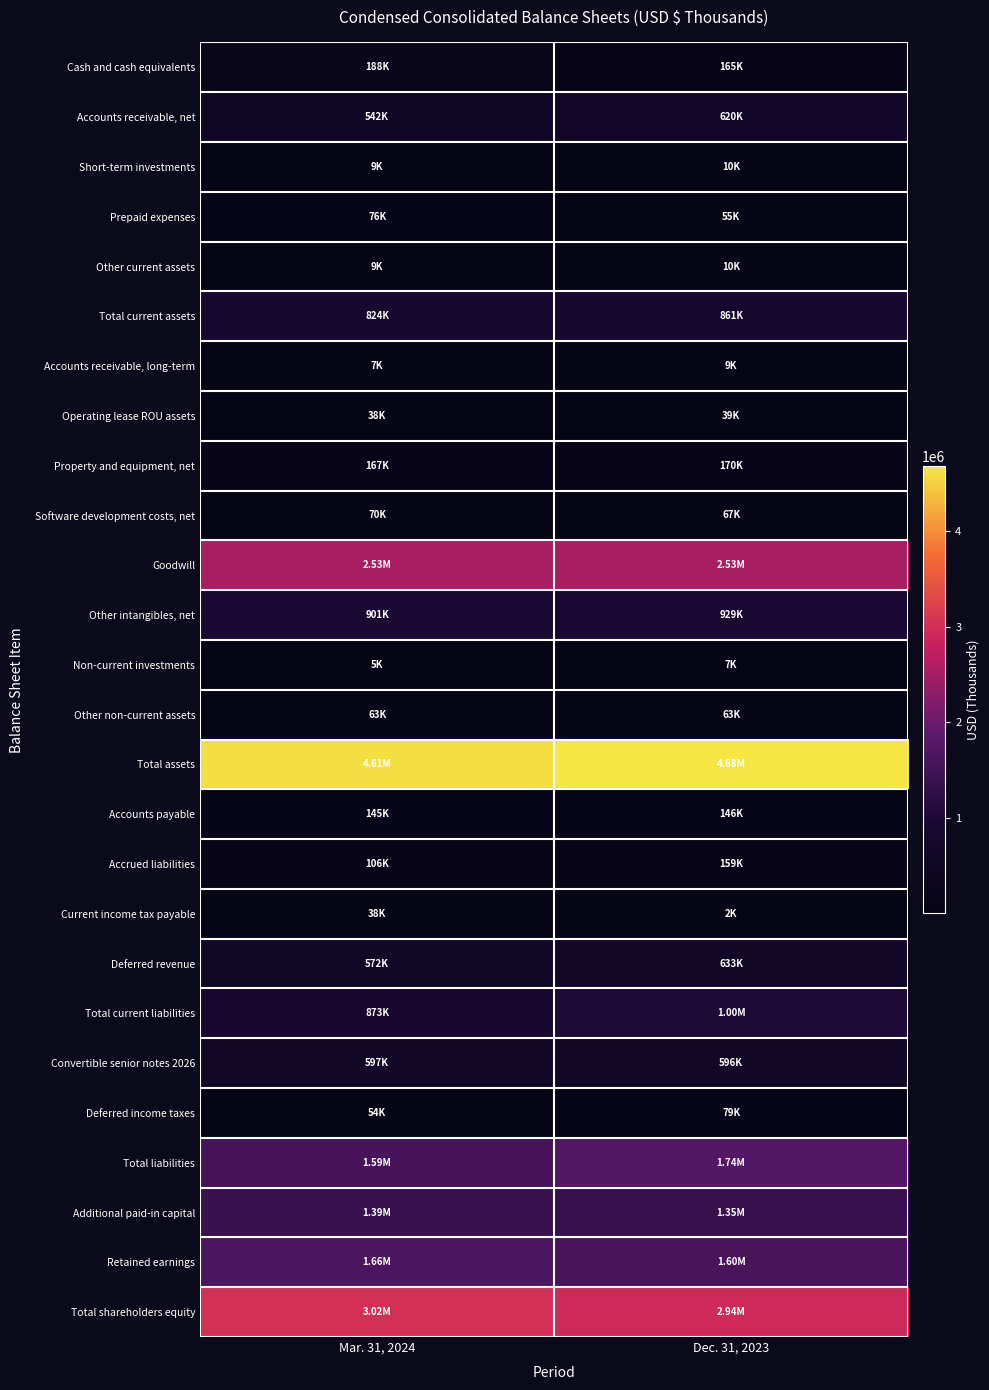

Between Mar. 31, 2024 and Dec. 31, 2023, which is larger?

Mar. 31, 2024